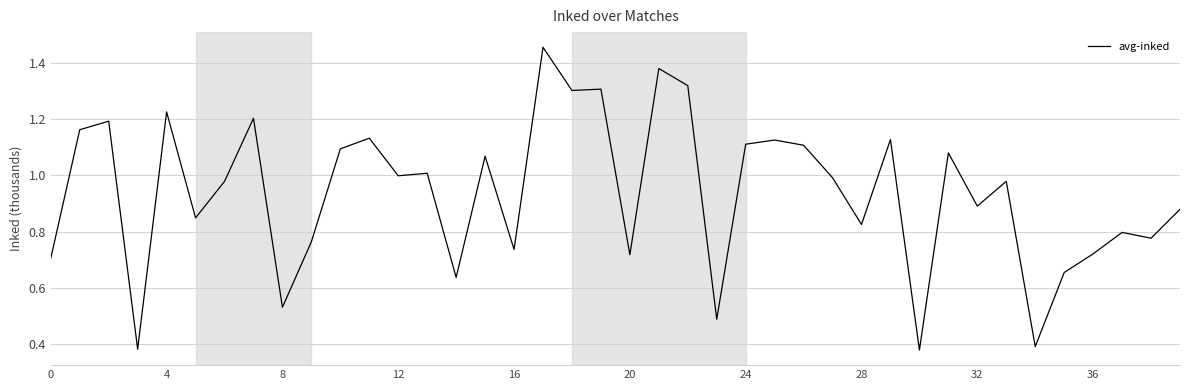

How many lines are shown in the chart?

1